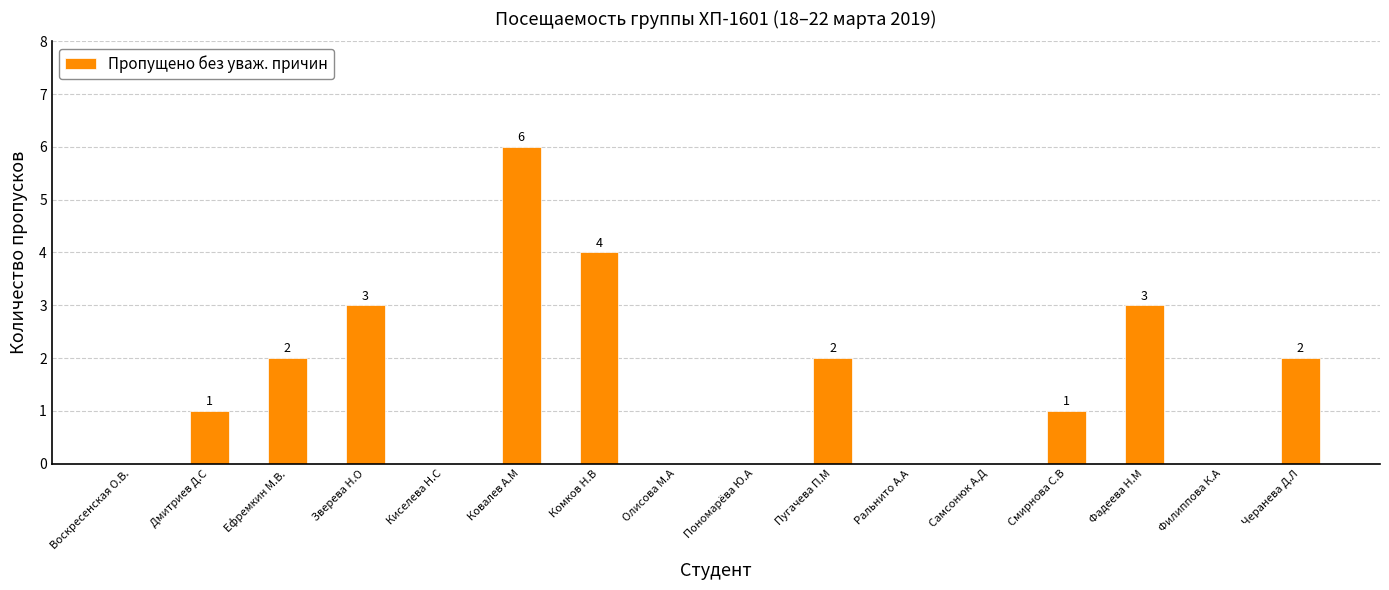

The chart shows a value of 4 at Черанева Д.Л. True or false?

False